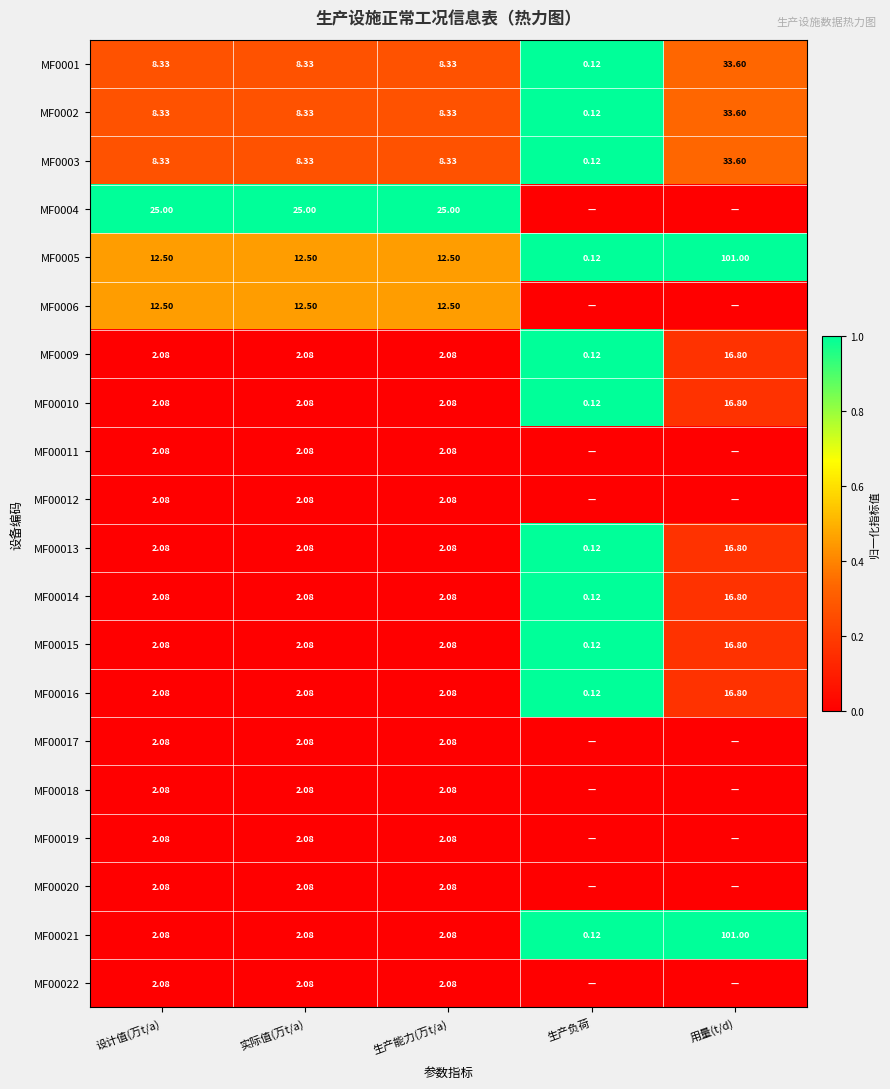

What is the difference between the highest and lowest values at 生产能力(万t/a)?

22.9